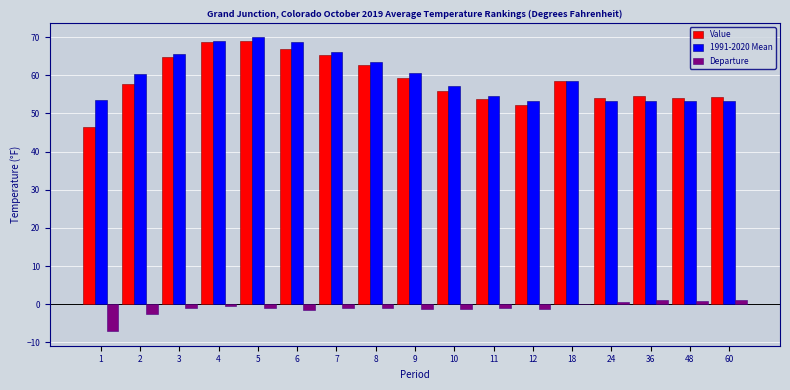

True or false: Departure has a value of -1.0 at 8.

True